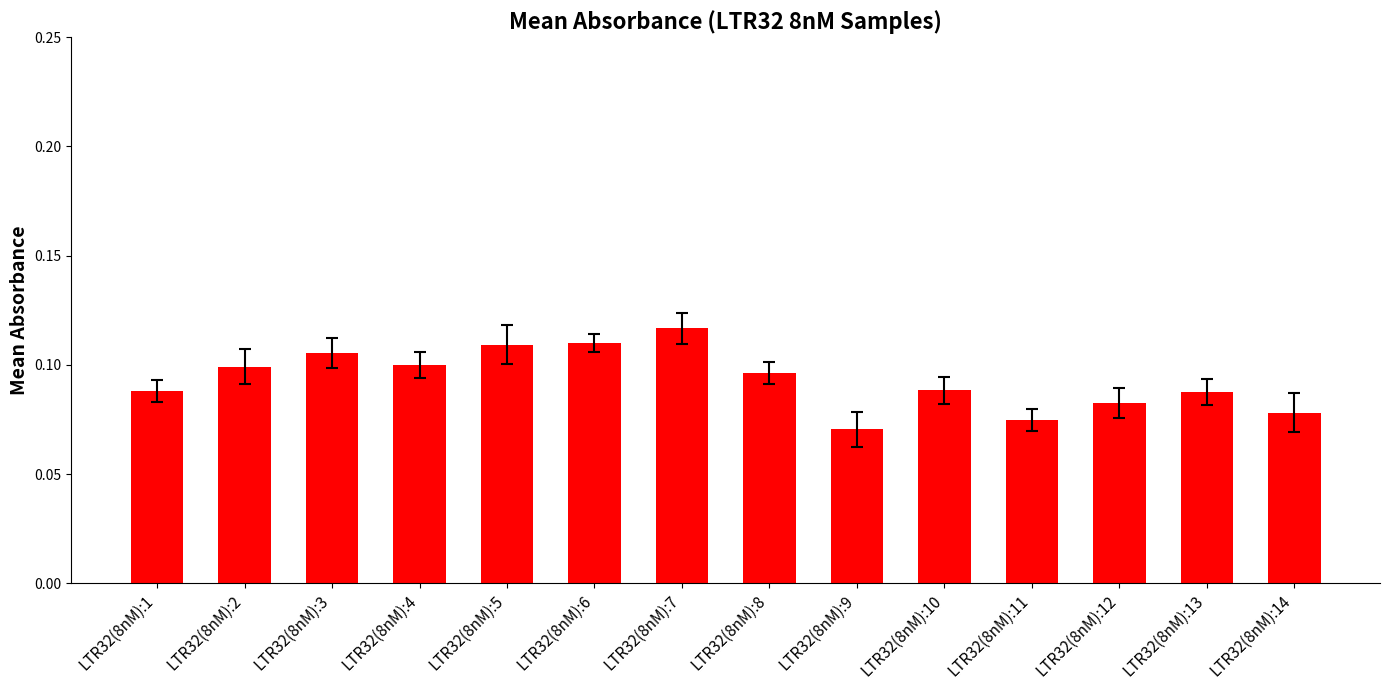

Which has a higher value, LTR32(8nM):13 or LTR32(8nM):6?

LTR32(8nM):6